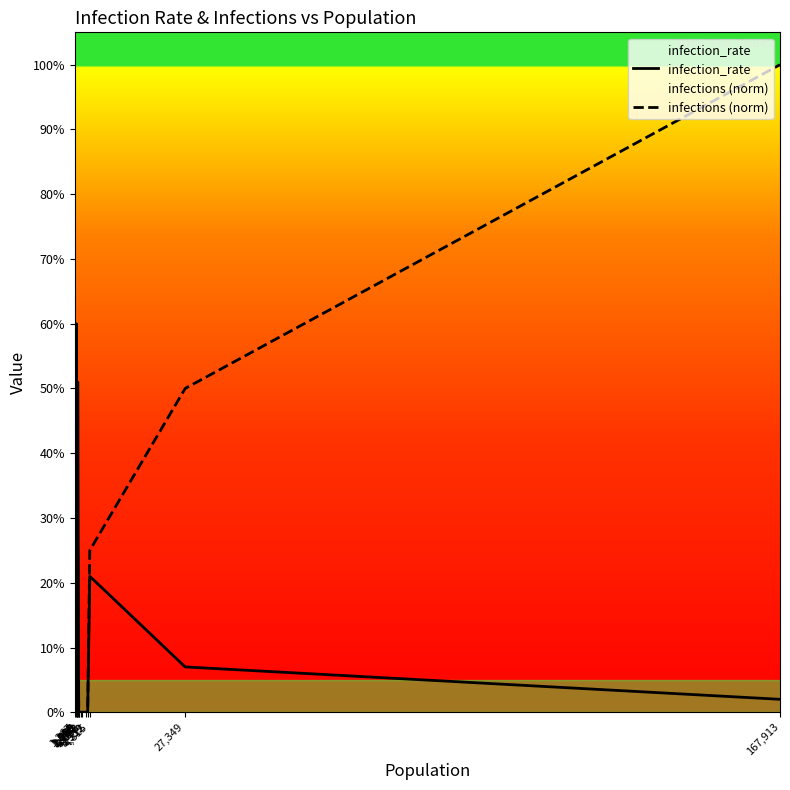

Reading left to right, extract all data points from this chart.

infection_rate: 1,267=0.0	1,653=0.6	1,709=0.0	1,819=0.0	1,875=0.0	1,968=0.5	2,198=0.0	2,292=0.0	2,842=0.0	3,033=0.0	3,939=0.0	4,312=0.0	4,815=0.2	27,349=0.1	167,913=0.0
infections (norm): 1,267=0.0	1,653=0.2	1,709=0.0	1,819=0.0	1,875=0.0	1,968=0.2	2,198=0.0	2,292=0.0	2,842=0.0	3,033=0.0	3,939=0.0	4,312=0.0	4,815=0.2	27,349=0.5	167,913=1.0